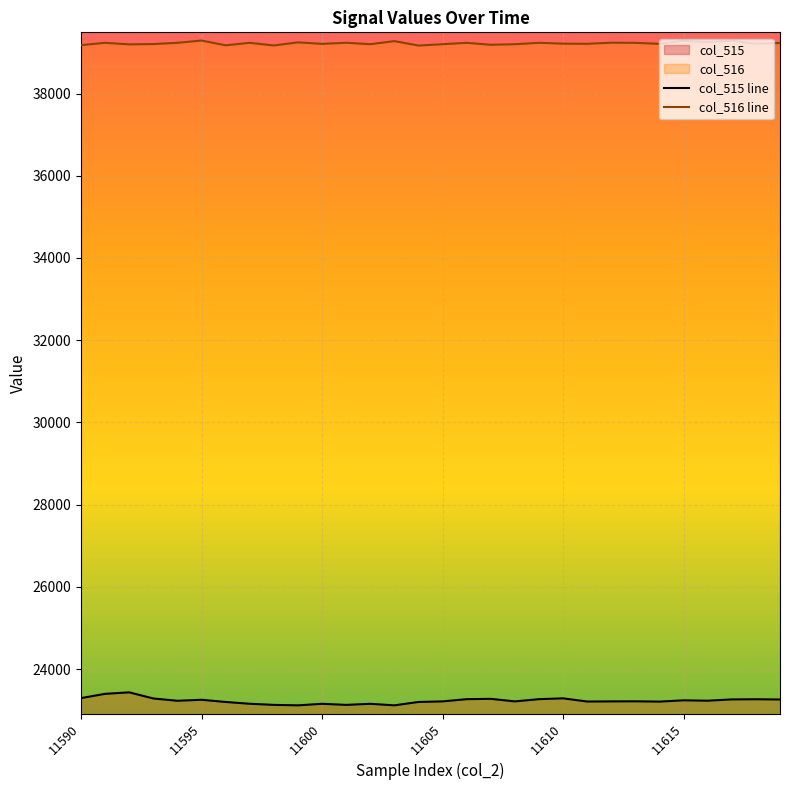

What is the total value across all series at 11615?

62523